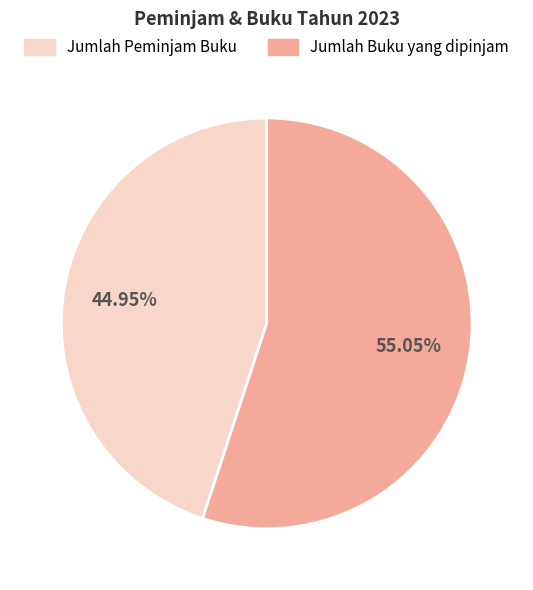

Is there a majority slice in this chart?

Yes